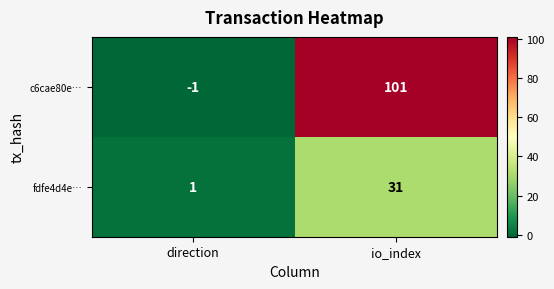

Is it true that fdfe4d4e… equals 31 at io_index?

True